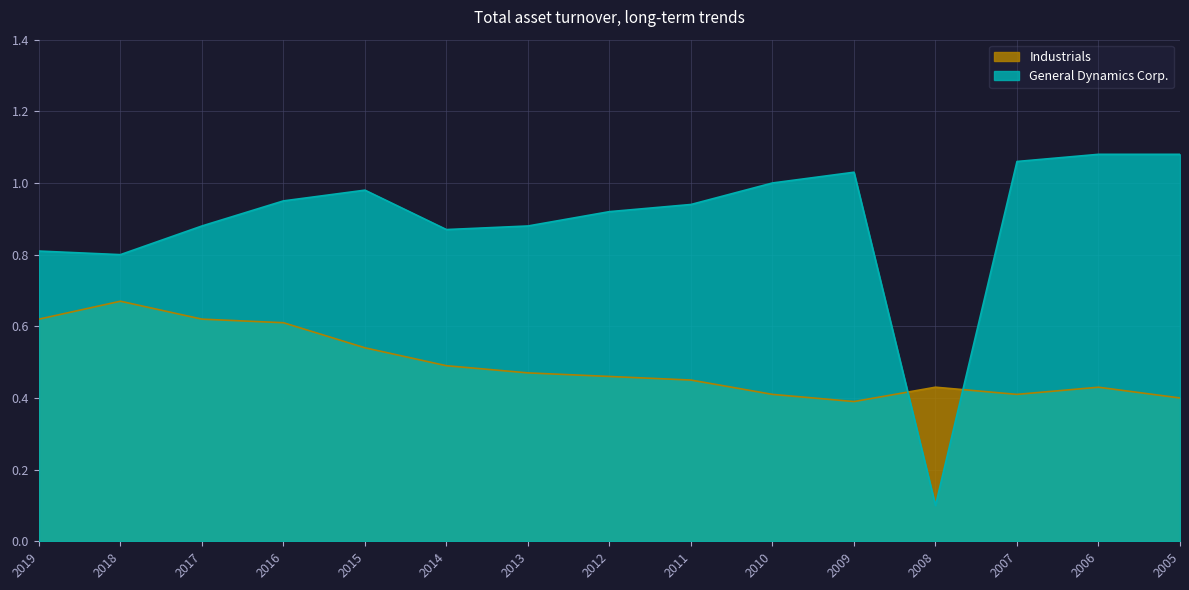

At how many categories does at least one series exceed 0?

15